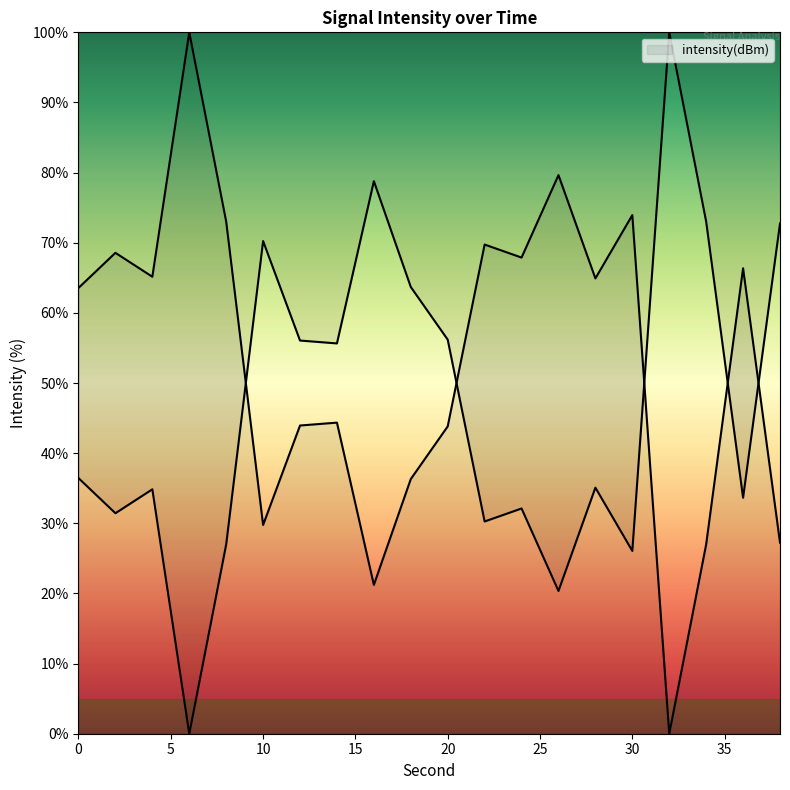

Does the chart display data point markers on the line(s)?

No